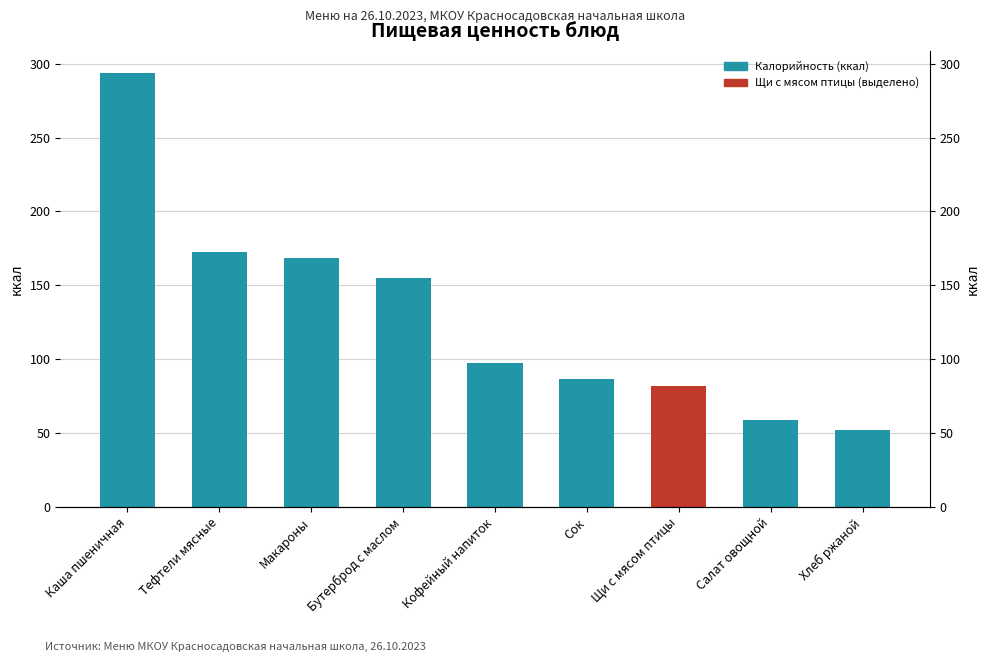

Reading left to right, extract all data points from this chart.

294.0	172.3	168.4	155.0	97.6	86.6	82.0	59.1	52.2